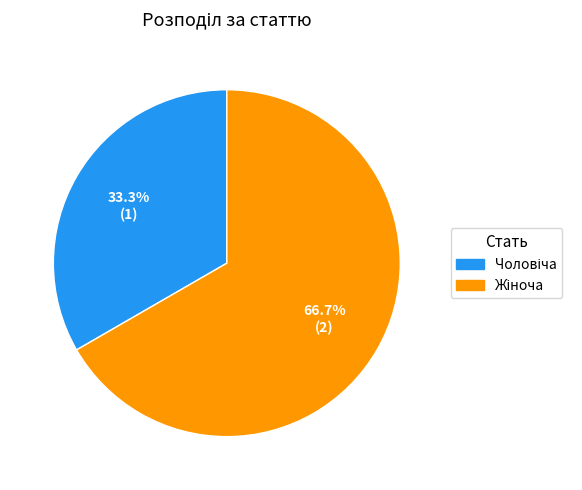

Is there a majority slice in this chart?

Yes